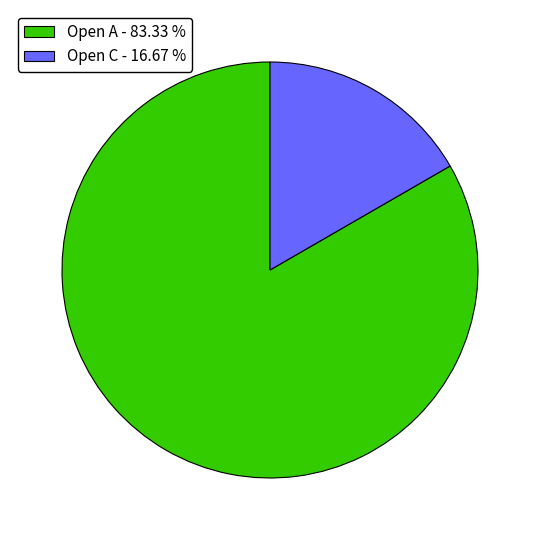

How many segments does this pie chart have?

2